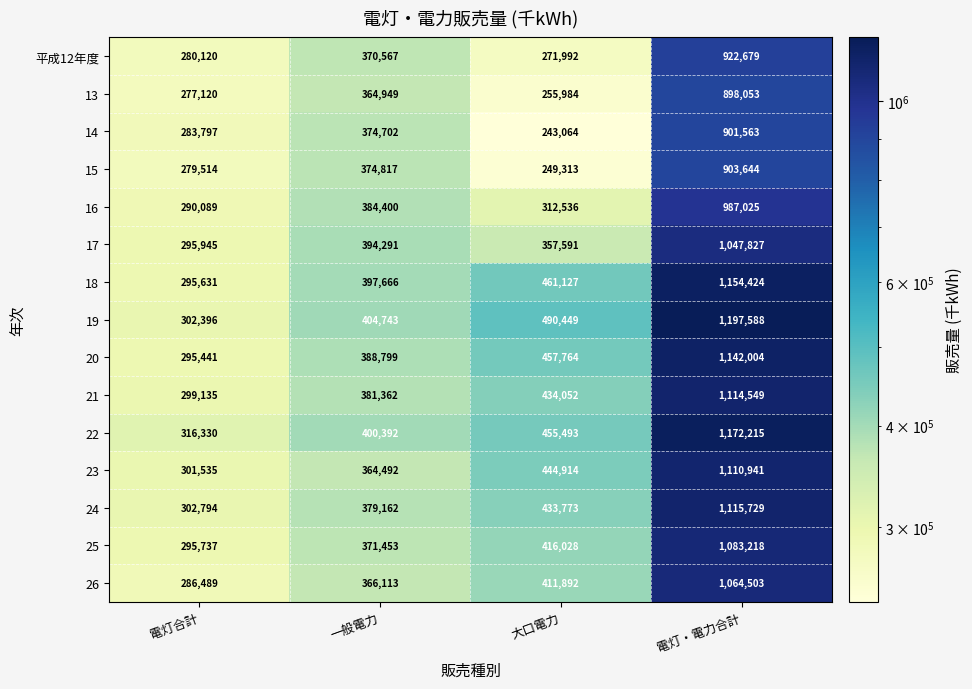

How many categories are shown in the chart?

4